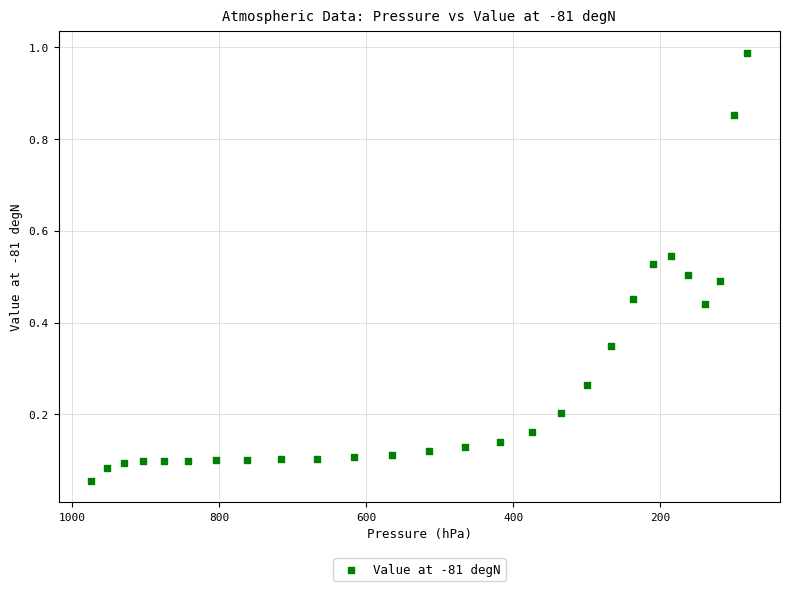

What is the range of X values (max minus min)?

892.5